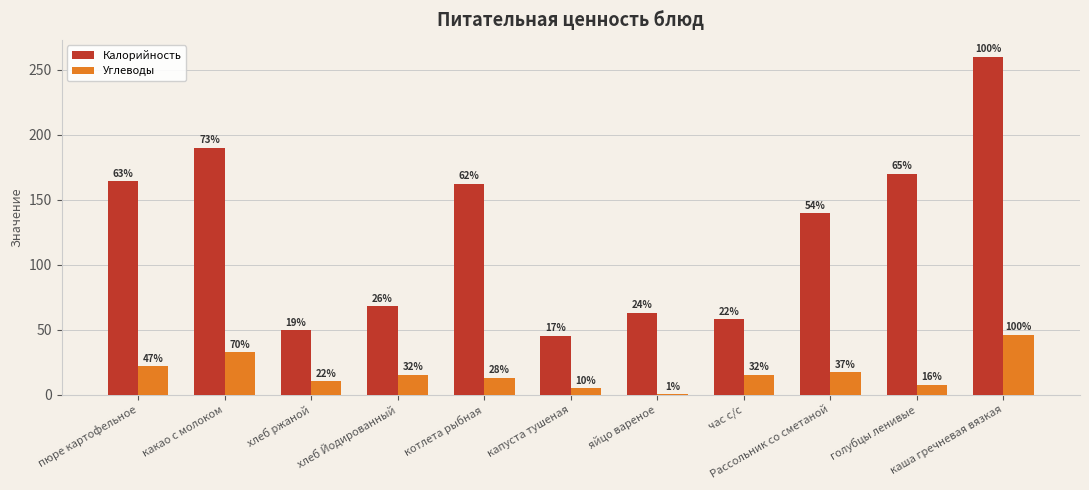

What are all the series names shown in the legend?

Калорийность, Углеводы